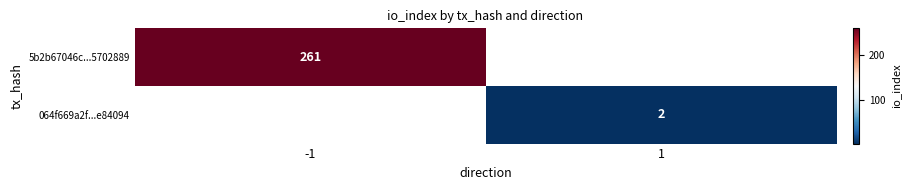

Is it true that 064f669a2f...e84094 equals 2 at 1?

True